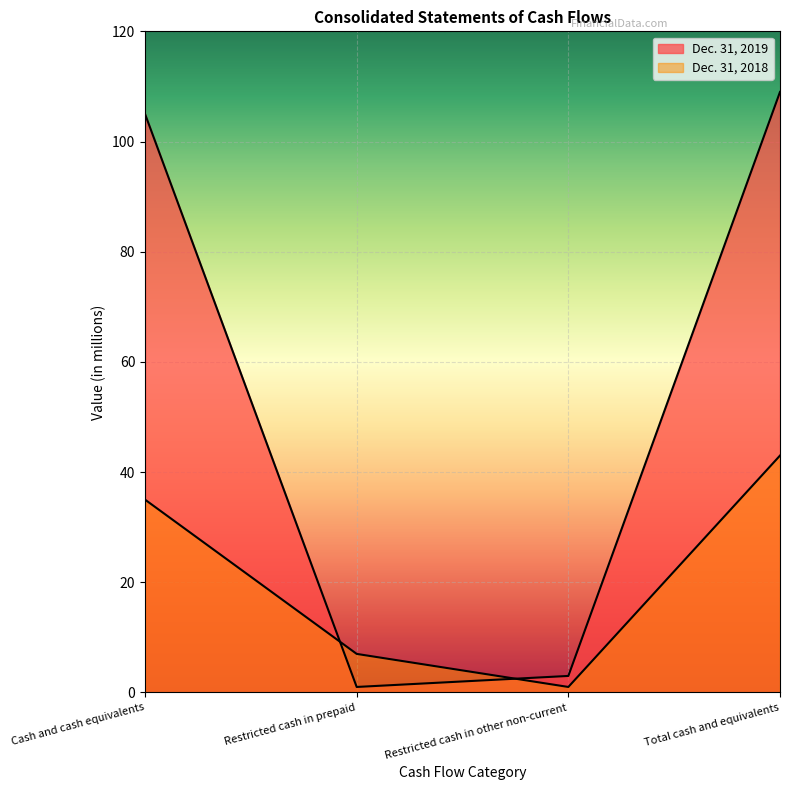

Reading left to right, list all the values displayed in this chart.

Dec. 31, 2019: Cash and cash equivalents=105	Restricted cash in prepaid=1	Restricted cash in other non-current=3	Total cash and equivalents=109
Dec. 31, 2018: Cash and cash equivalents=35	Restricted cash in prepaid=7	Restricted cash in other non-current=1	Total cash and equivalents=43